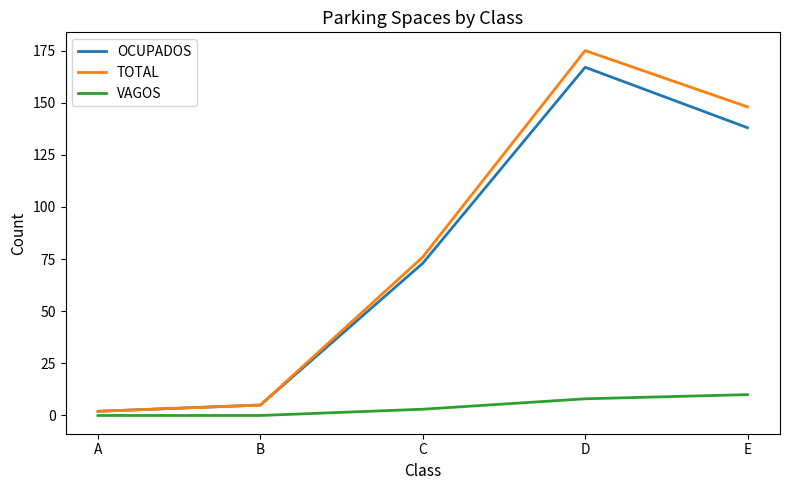

Between A and E, which series saw the biggest shift?

TOTAL